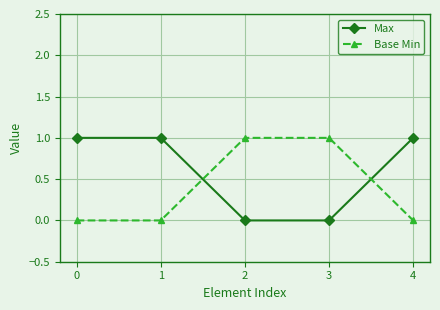

Which series has the largest total across all categories?

Max